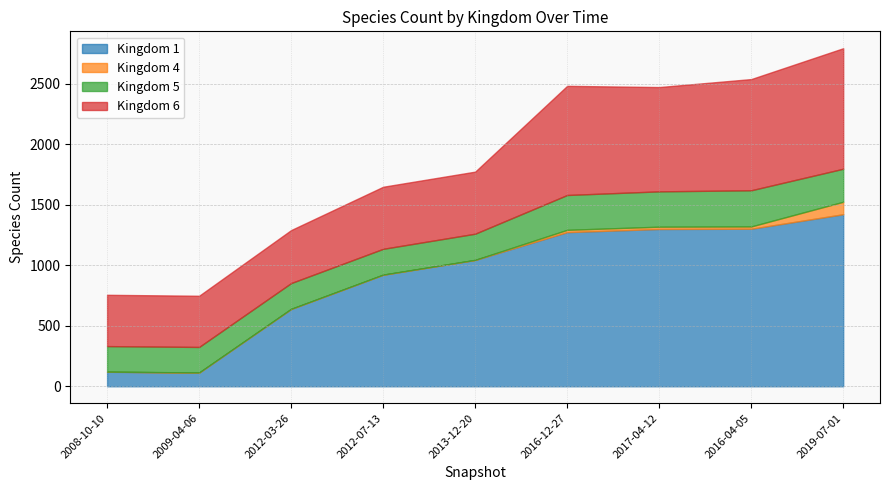

Reading left to right, list all the values displayed in this chart.

1: 120	113	639	922	1044	1274	1300	1302	1422
4: 1	1	1	1	1	19	19	19	103
5: 211	211	213	213	216	288	292	299	273
6: 424	423	438	513	513	902	862	919	996